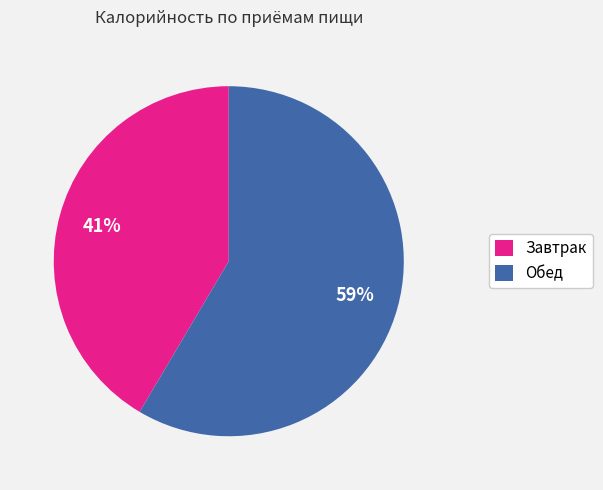

Rank the categories by value from lowest to highest.

Завтрак, Обед